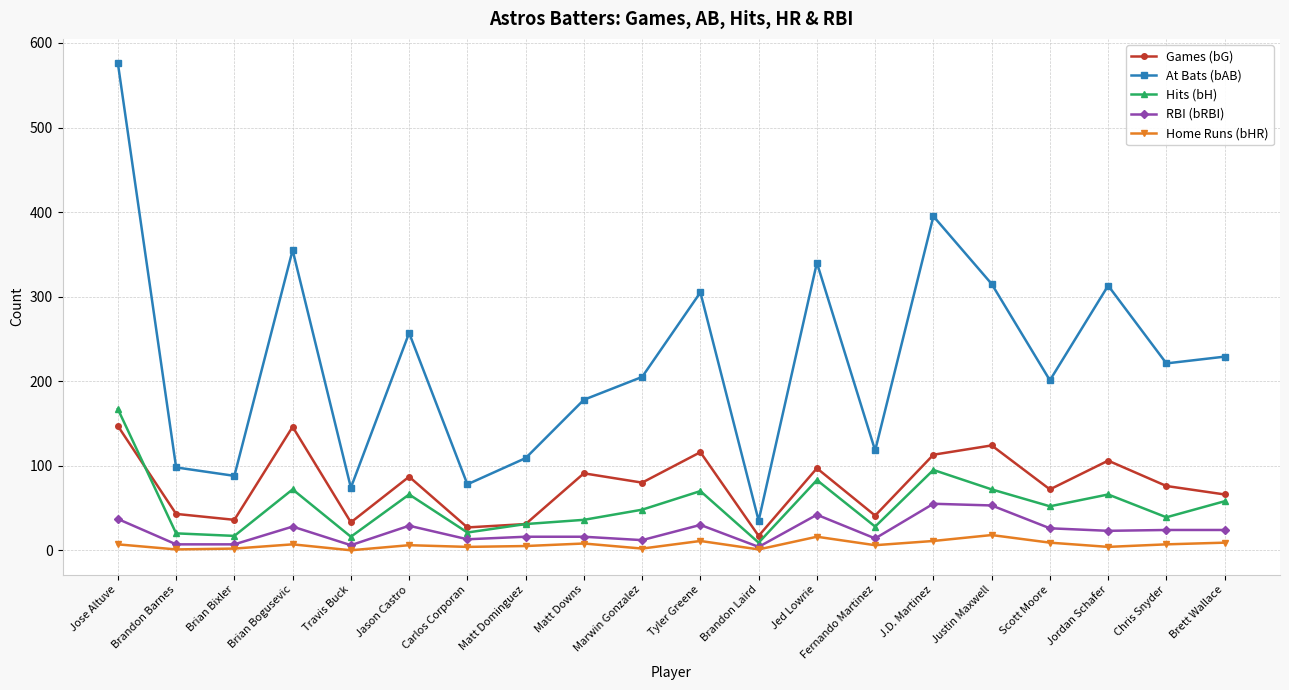

In Games (bG), how many points are lower than both neighbors (excluding endpoints)?

7